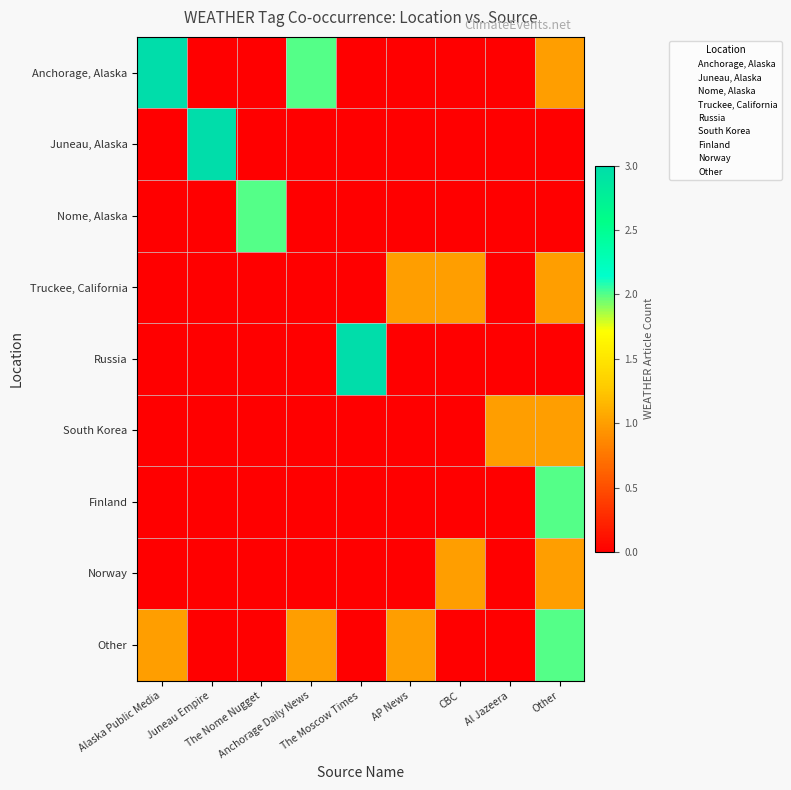

Reading left to right, transcribe all the data shown in this chart.

Anchorage, Alaska: Alaska Public Media=3	Juneau Empire=0	The Nome Nugget=0	Anchorage Daily News=2	The Moscow Times=0	AP News=0	CBC=0	Al Jazeera=0	Other=1
Juneau, Alaska: Alaska Public Media=0	Juneau Empire=3	The Nome Nugget=0	Anchorage Daily News=0	The Moscow Times=0	AP News=0	CBC=0	Al Jazeera=0	Other=0
Nome, Alaska: Alaska Public Media=0	Juneau Empire=0	The Nome Nugget=2	Anchorage Daily News=0	The Moscow Times=0	AP News=0	CBC=0	Al Jazeera=0	Other=0
Truckee, California: Alaska Public Media=0	Juneau Empire=0	The Nome Nugget=0	Anchorage Daily News=0	The Moscow Times=0	AP News=1	CBC=1	Al Jazeera=0	Other=1
Russia: Alaska Public Media=0	Juneau Empire=0	The Nome Nugget=0	Anchorage Daily News=0	The Moscow Times=3	AP News=0	CBC=0	Al Jazeera=0	Other=0
South Korea: Alaska Public Media=0	Juneau Empire=0	The Nome Nugget=0	Anchorage Daily News=0	The Moscow Times=0	AP News=0	CBC=0	Al Jazeera=1	Other=1
Finland: Alaska Public Media=0	Juneau Empire=0	The Nome Nugget=0	Anchorage Daily News=0	The Moscow Times=0	AP News=0	CBC=0	Al Jazeera=0	Other=2
Norway: Alaska Public Media=0	Juneau Empire=0	The Nome Nugget=0	Anchorage Daily News=0	The Moscow Times=0	AP News=0	CBC=1	Al Jazeera=0	Other=1
Other: Alaska Public Media=1	Juneau Empire=0	The Nome Nugget=0	Anchorage Daily News=1	The Moscow Times=0	AP News=1	CBC=0	Al Jazeera=0	Other=2